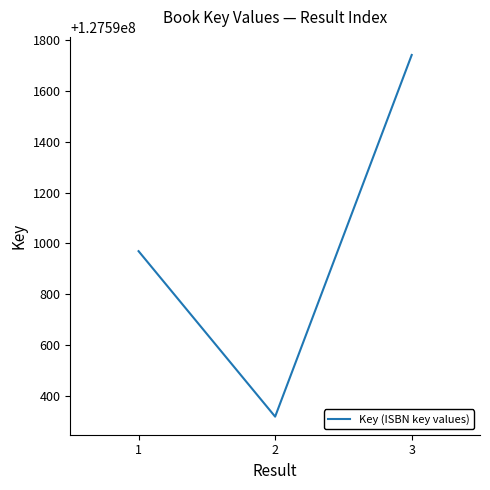

Approximately how many times larger is the value at 1 compared to 2?

1.0